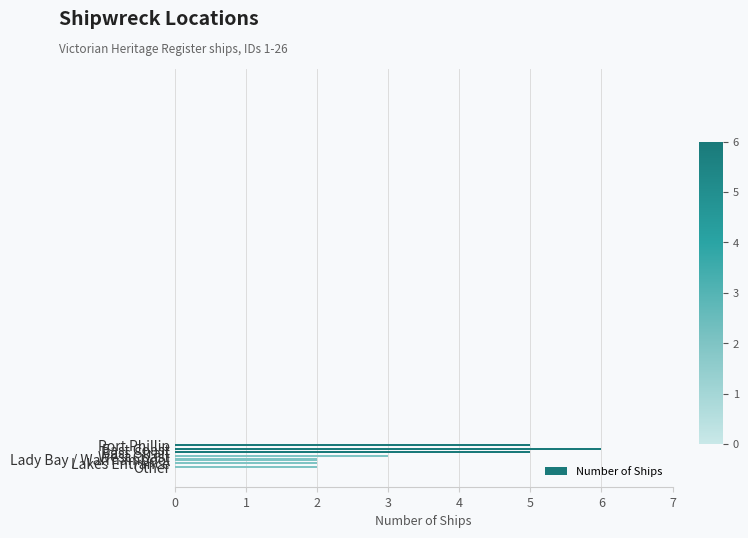

Which label corresponds to the largest value in the chart?

East Coast